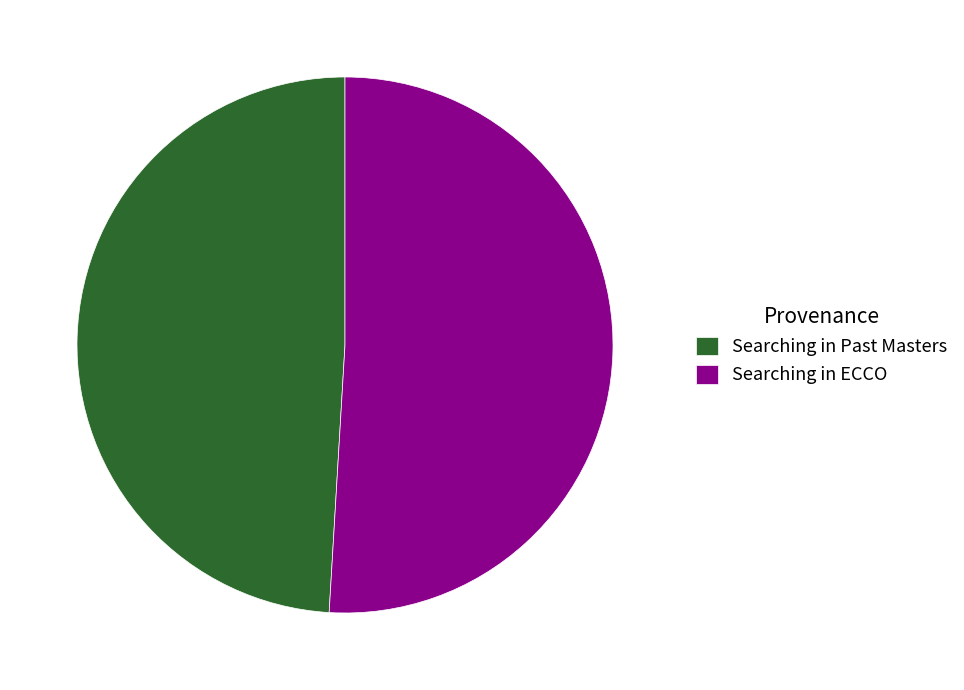

Rank the categories by value from lowest to highest.

Searching in Past Masters, Searching in ECCO